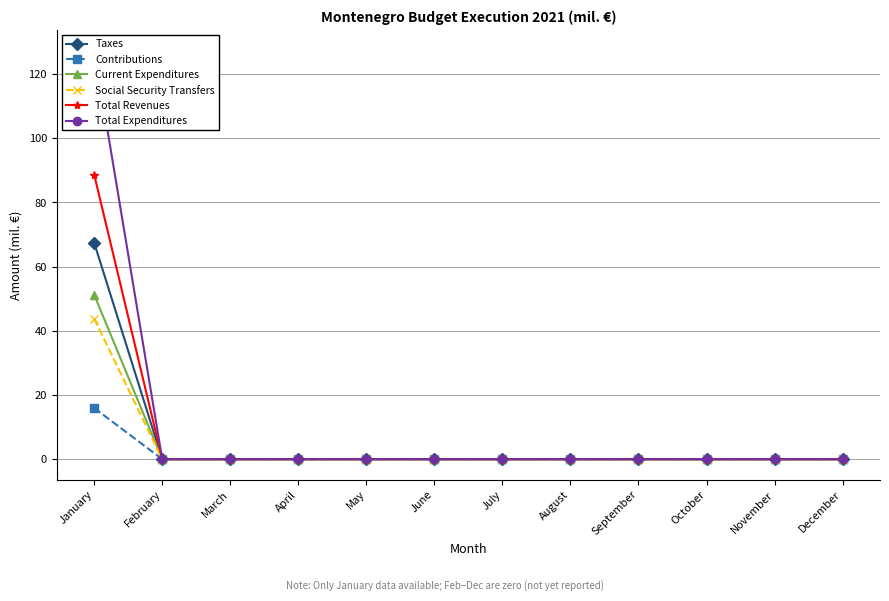

Between September and November, which series saw the biggest shift?

Taxes